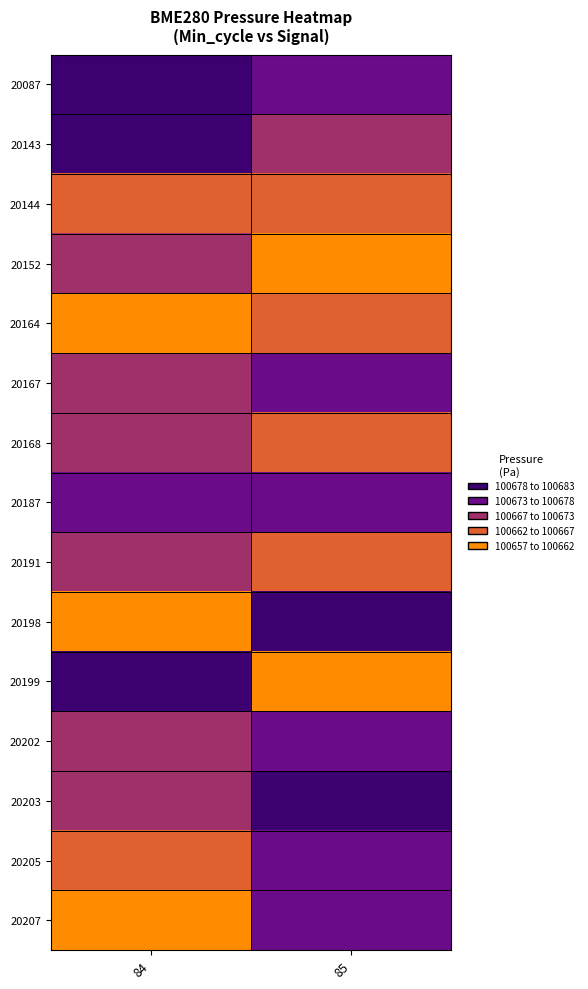

Reading left to right, list all the values displayed in this chart.

20087: 84=100678.0	85=100676.3
20143: 84=100679.8	85=100668.8
20144: 84=100663.8	85=100666.4
20152: 84=100668.8	85=100659.6
20164: 84=100657.3	85=100666.4
20167: 84=100671.9	85=100676.3
20168: 84=100668.1	85=100666.4
20187: 84=100674.1	85=100674.9
20191: 84=100670.6	85=100662.2
20198: 84=100660.0	85=100679.8
20199: 84=100682.4	85=100659.6
20202: 84=100668.8	85=100676.3
20203: 84=100668.1	85=100679.8
20205: 84=100662.2	85=100676.7
20207: 84=100657.3	85=100676.7